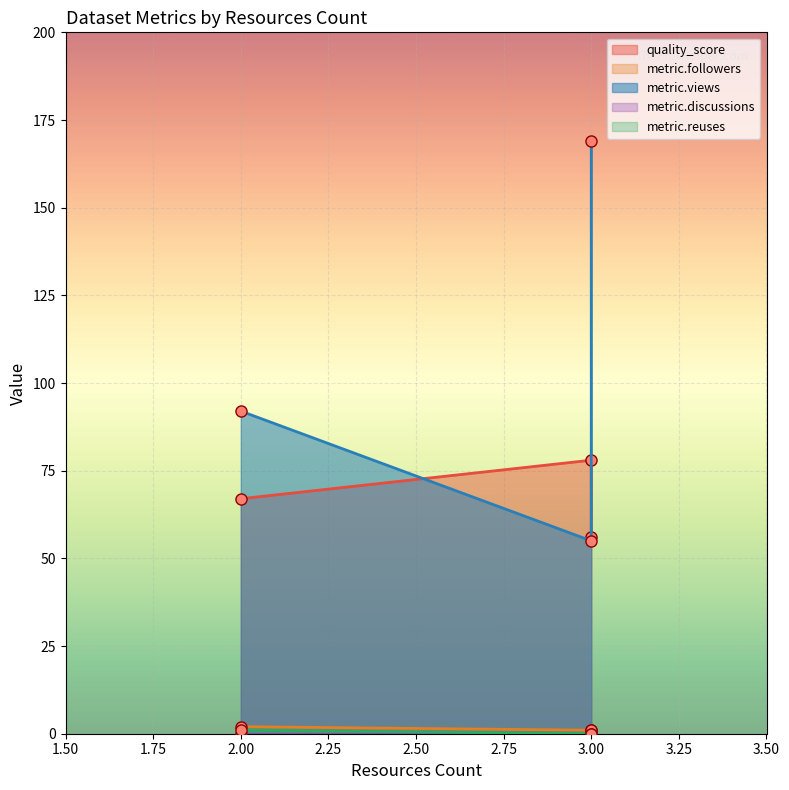

Which series has the largest total across all categories?

metric.views